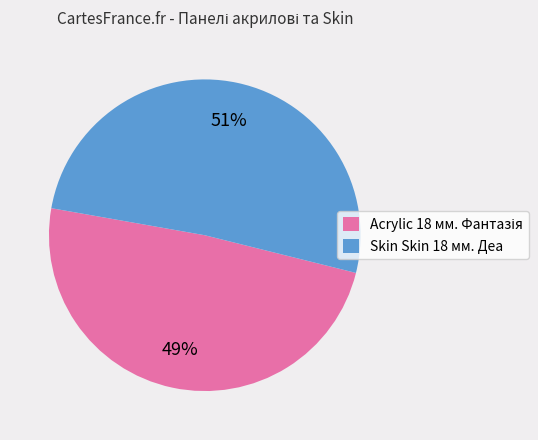

Count the number of slices in the pie.

2